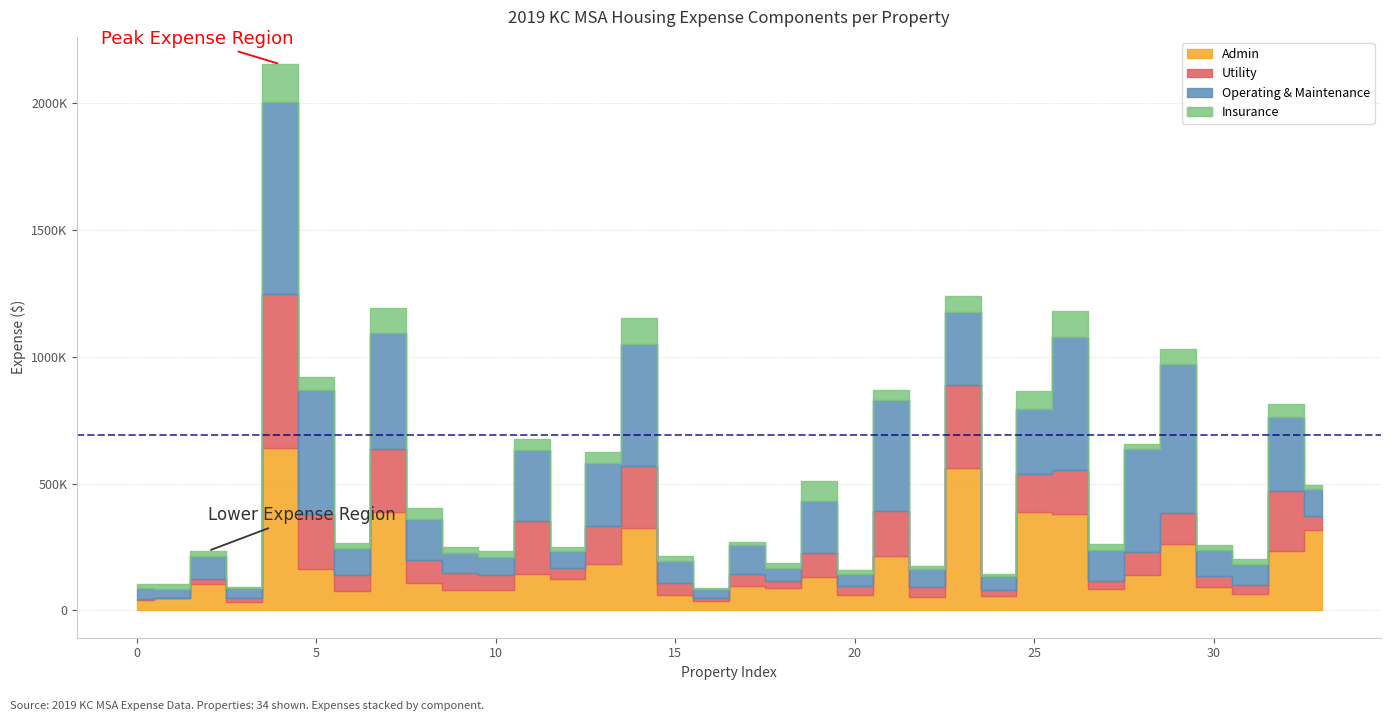

At which category is the sum across all series the highest?

4